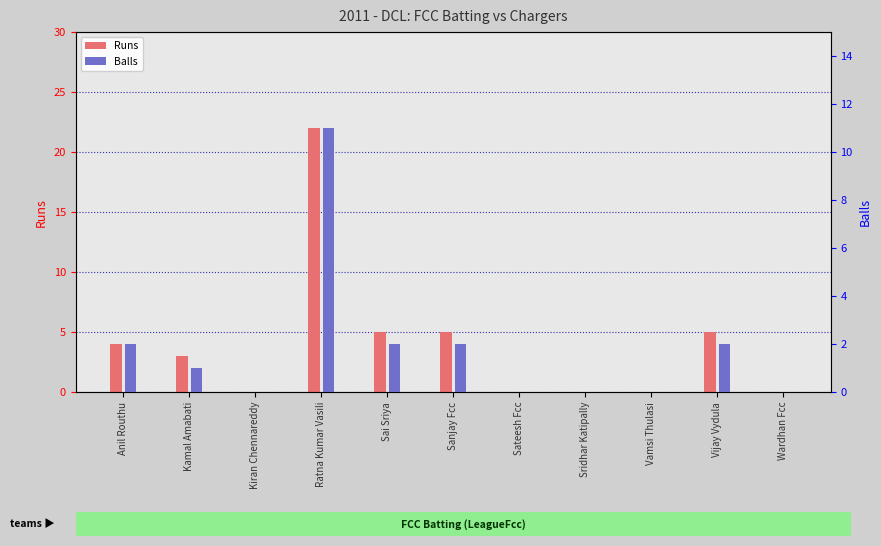

List the labels in order of Balls value, largest first.

Ratna Kumar Vasili, Anil Routhu, Sai Sriya, Sanjay Fcc, Vijay Vydula, Kamal Amabati, Kiran Chennareddy, Sateesh Fcc, Sridhar Katipally, Vamsi Thulasi, Wardhan Fcc